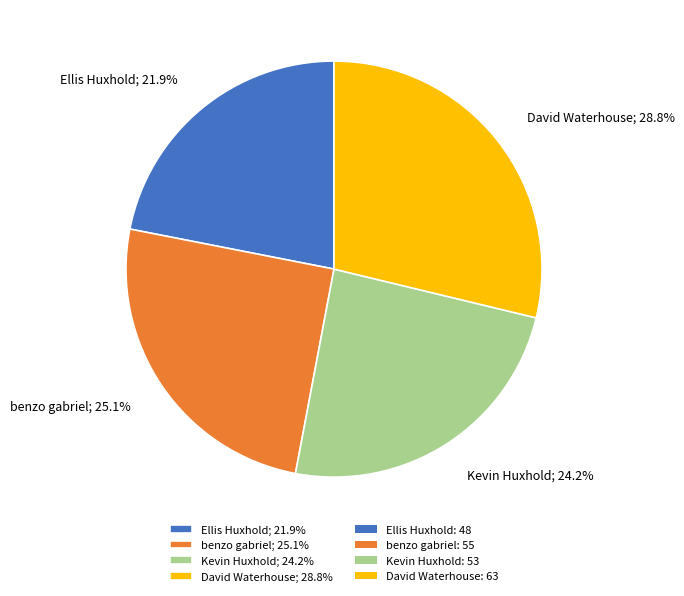

To the nearest percent, what is the combined percentage of benzo gabriel and Ellis Huxhold?

47%